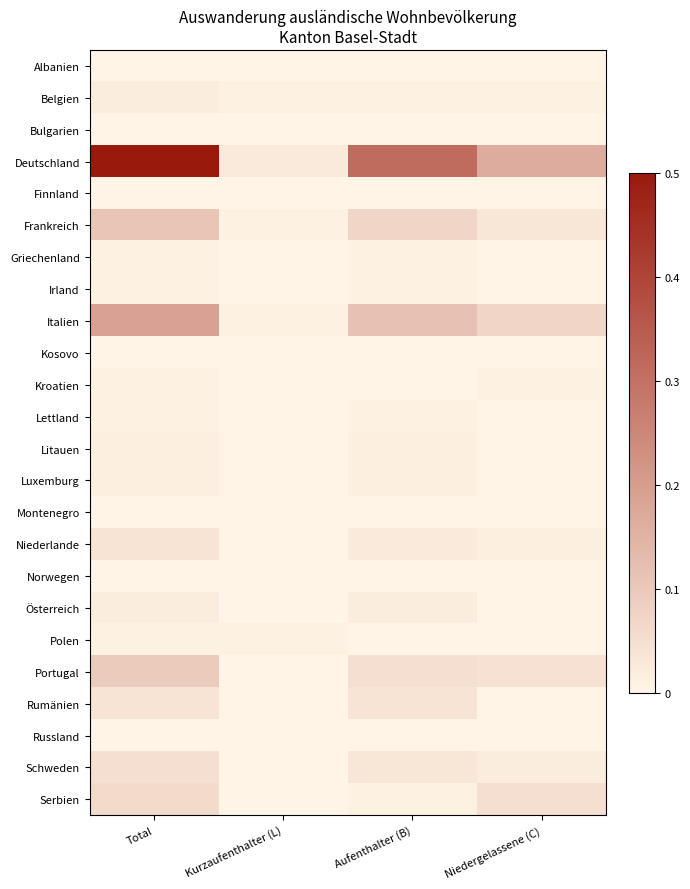

Which series has the widest spread of values?

Deutschland